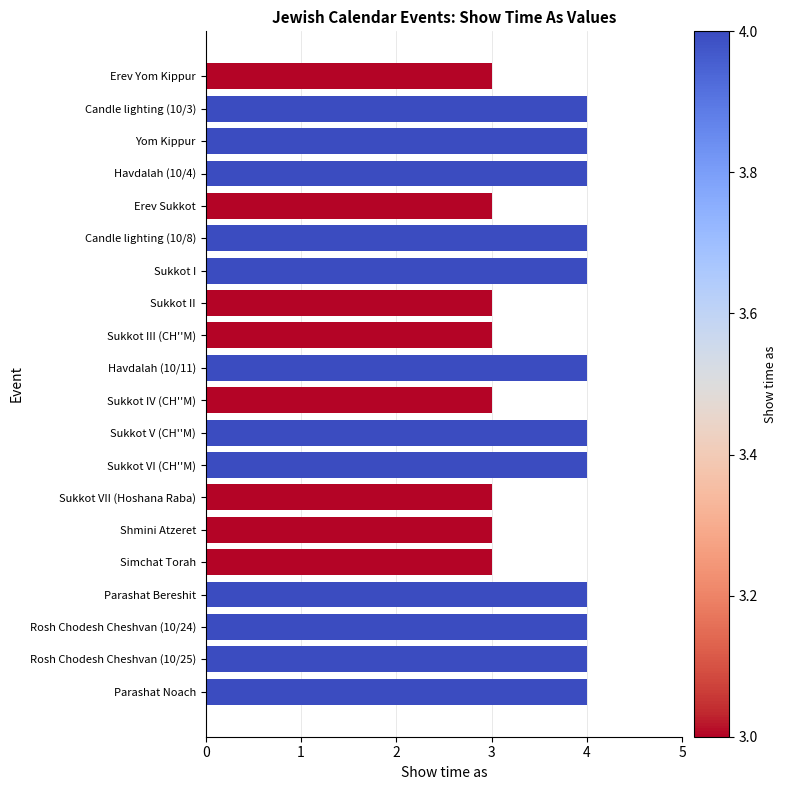

Reading top to bottom, extract all data points from this chart.

Erev Yom Kippur=3	Candle lighting (10/3)=4	Yom Kippur=4	Havdalah (10/4)=4	Erev Sukkot=3	Candle lighting (10/8)=4	Sukkot I=4	Sukkot II=3	Sukkot III (CH''M)=3	Havdalah (10/11)=4	Sukkot IV (CH''M)=3	Sukkot V (CH''M)=4	Sukkot VI (CH''M)=4	Sukkot VII (Hoshana Raba)=3	Shmini Atzeret=3	Simchat Torah=3	Parashat Bereshit=4	Rosh Chodesh Cheshvan (10/24)=4	Rosh Chodesh Cheshvan (10/25)=4	Parashat Noach=4